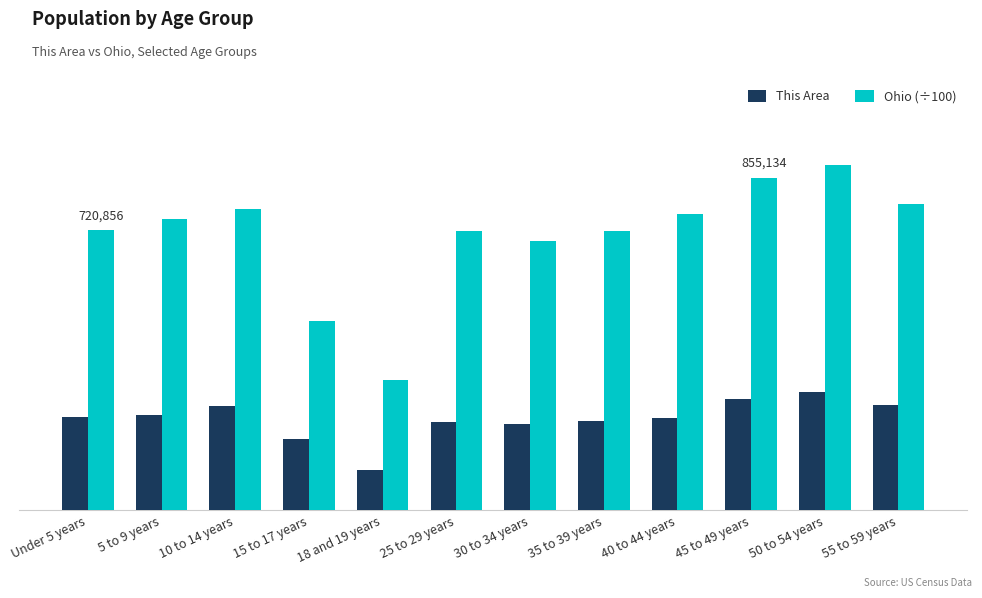

What is the value of the Ohio (÷100) bar at the 7th from the left?

6913.3